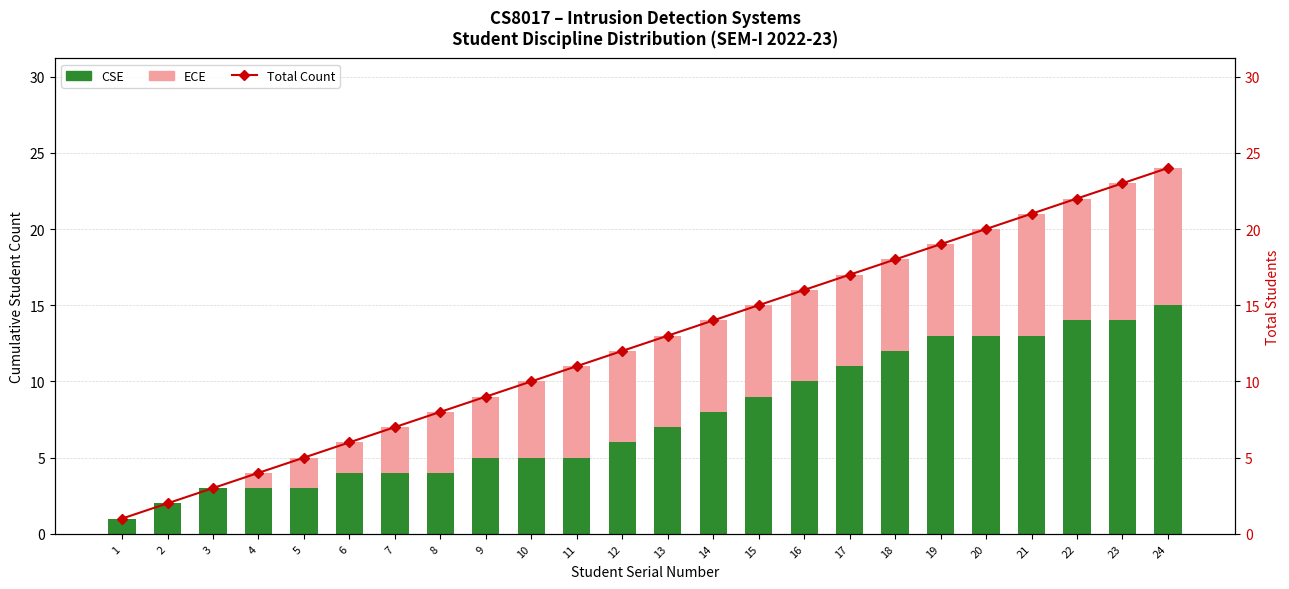

Rank the categories by CSE value from highest to lowest.

24, 22, 23, 19, 20, 21, 18, 17, 16, 15, 14, 13, 12, 9, 10, 11, 6, 7, 8, 3, 4, 5, 2, 1